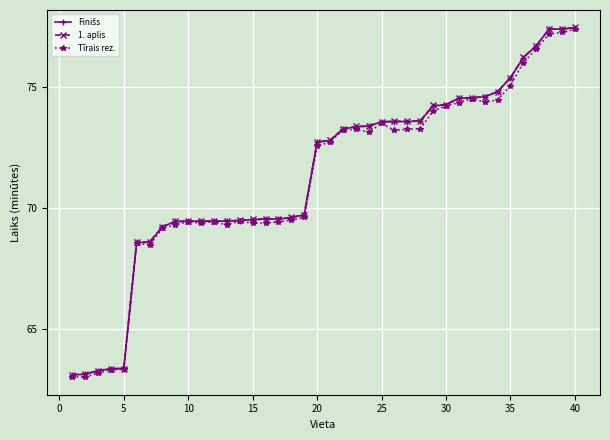

What is the lowest value of the 1. aplis series?

63.1